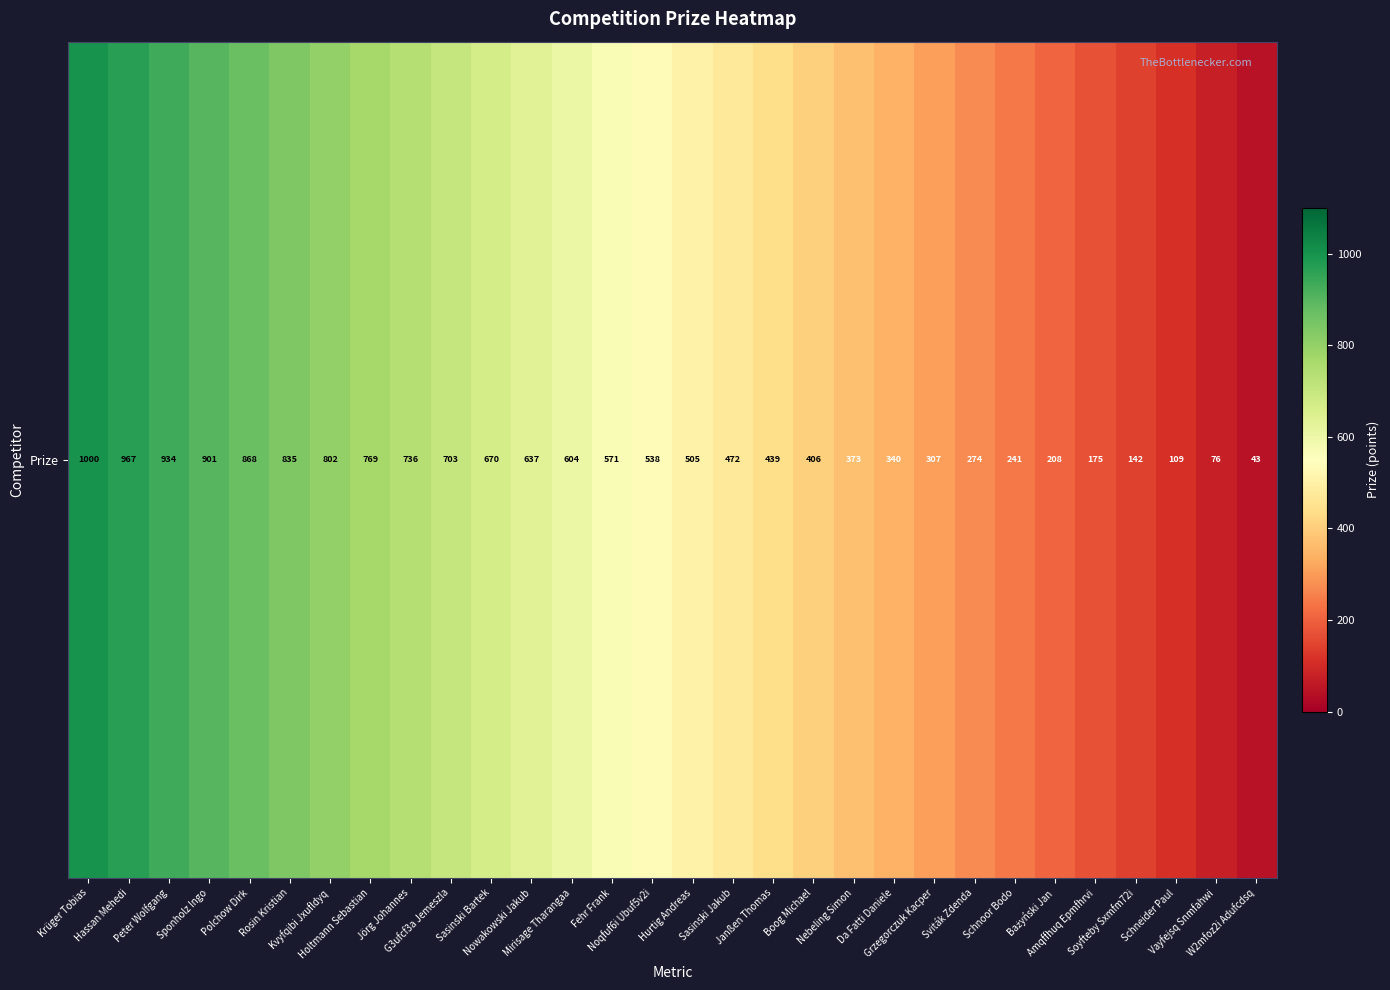

The chart shows a value of 406 at Boog Michael. True or false?

True